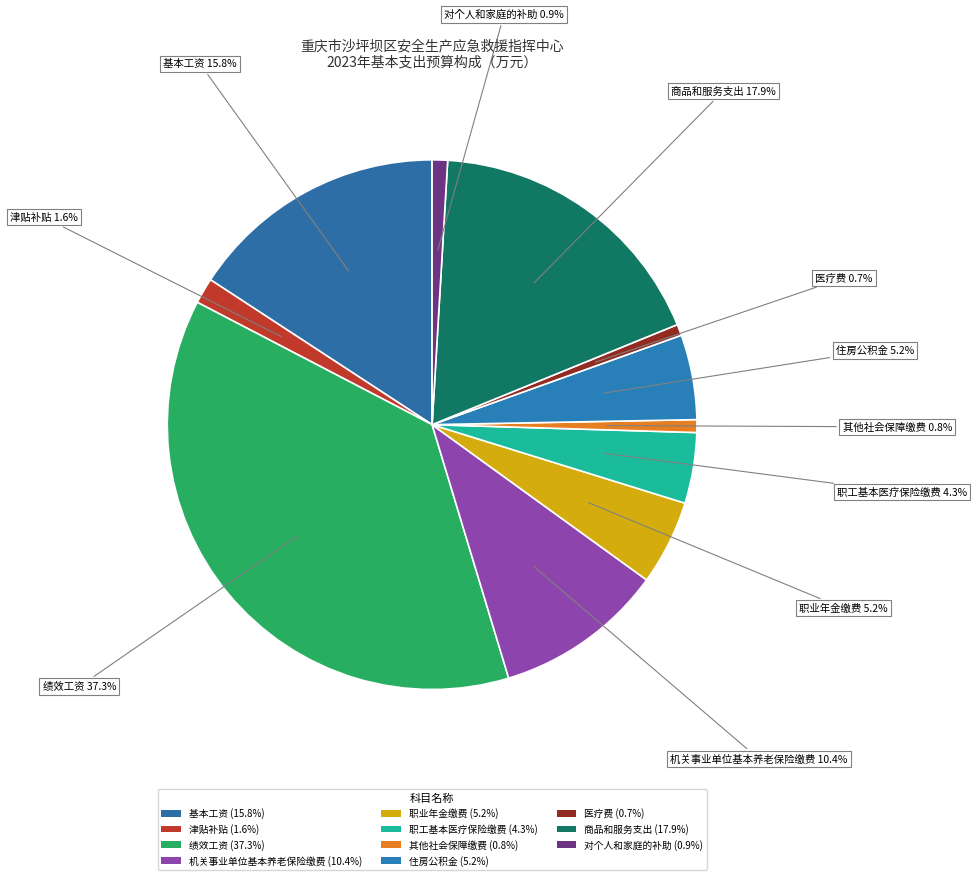

Which has a higher value, 职业年金缴费 or 商品和服务支出?

商品和服务支出